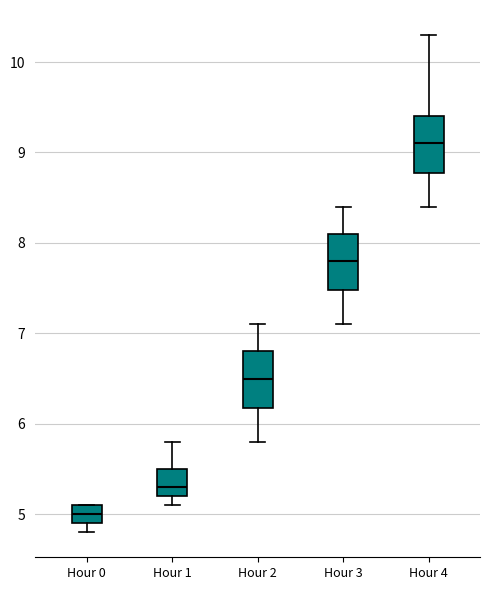

Reading left to right, read every box against the y-axis: the position of its median line, the range the box covers, and the ends of its whiskers. The values are not printed on the chart, so give them approximately, as read against the axis.

Hour 0: median 5.0, box 4.9 to 5.1, whiskers 4.8 to 5.1
Hour 1: median 5.3, box 5.2 to 5.5, whiskers 5.1 to 5.8
Hour 2: median 6.5, box 6.2 to 6.8, whiskers 5.8 to 7.1
Hour 3: median 7.8, box 7.5 to 8.1, whiskers 7.1 to 8.4
Hour 4: median 9.1, box 8.8 to 9.4, whiskers 8.4 to 10.3